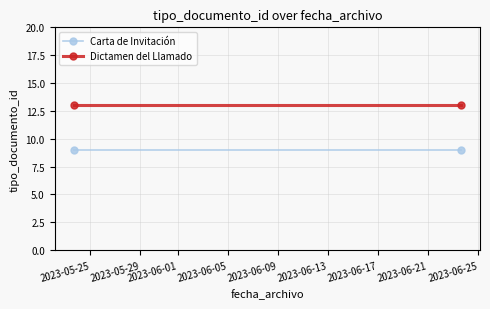

What is the maximum value for Carta de Invitación?

9